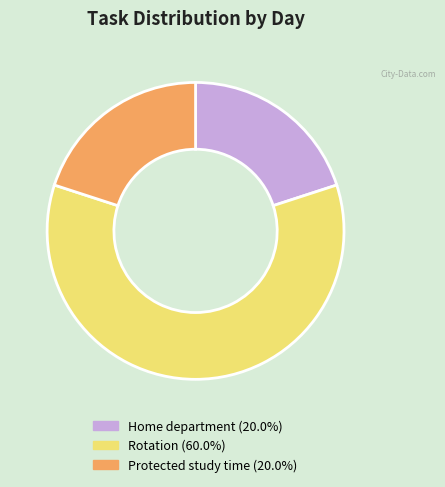

Does any single category account for the majority?

Yes